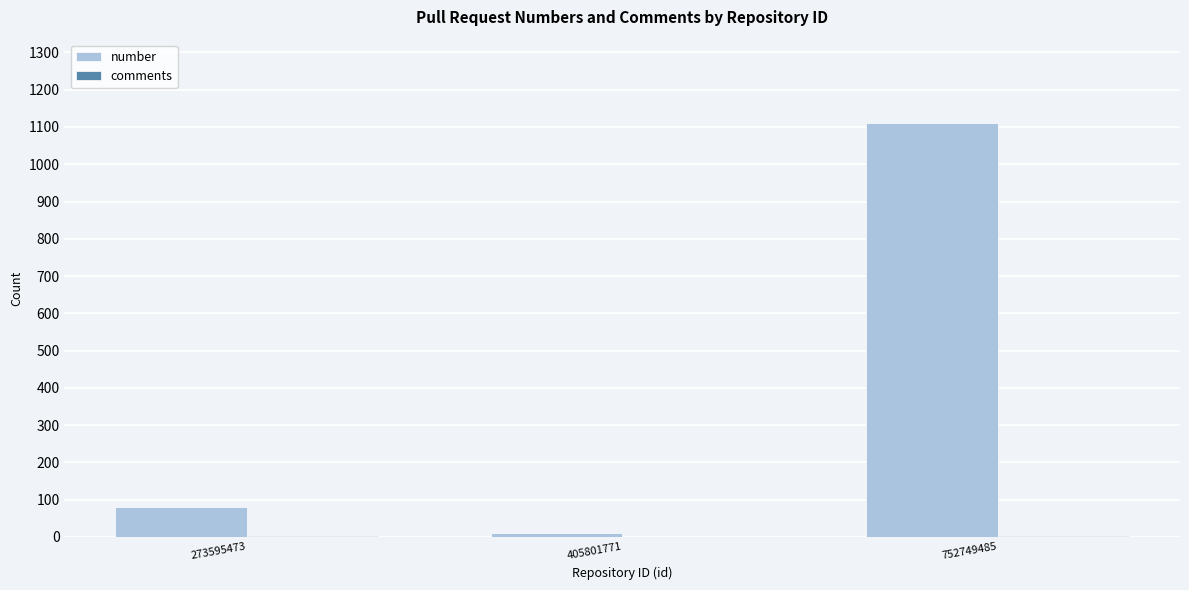

Between 405801771 and 752749485, which series saw the biggest shift?

number